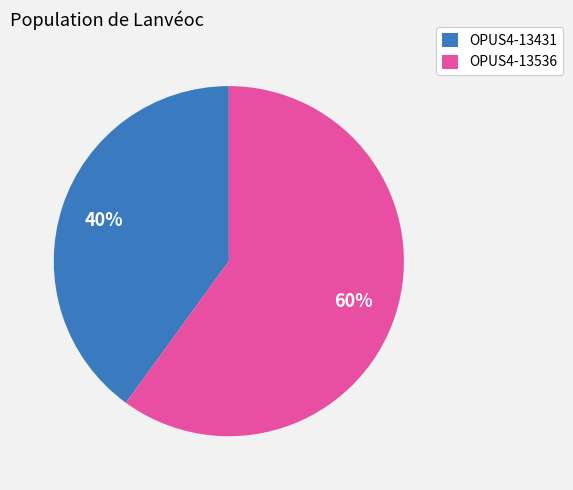

Does OPUS4-13536 represent more than half of the total?

Yes